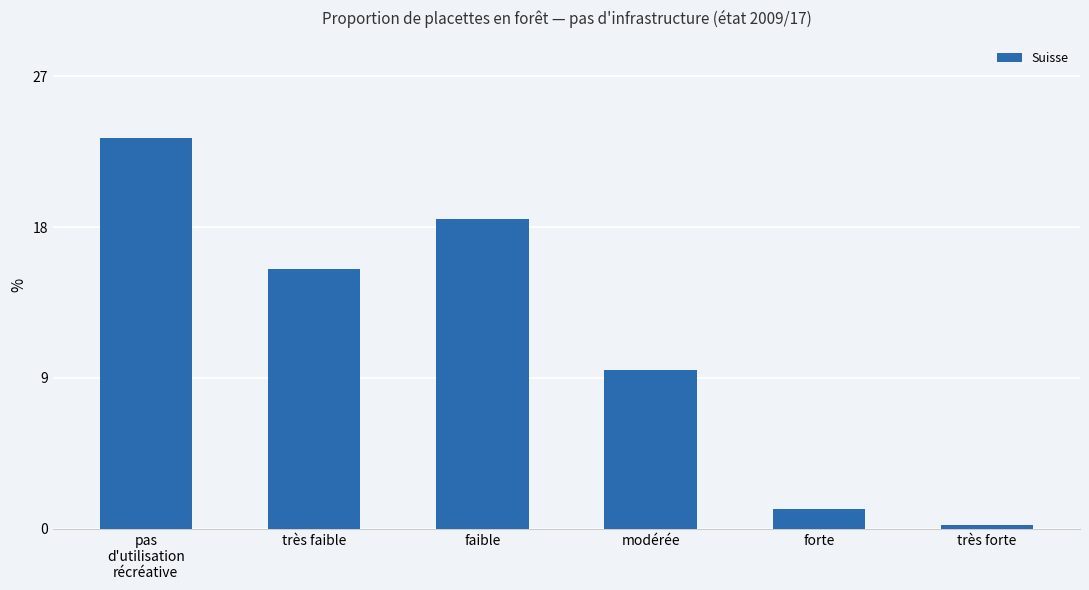

What is the maximum value shown in the chart?

23.3